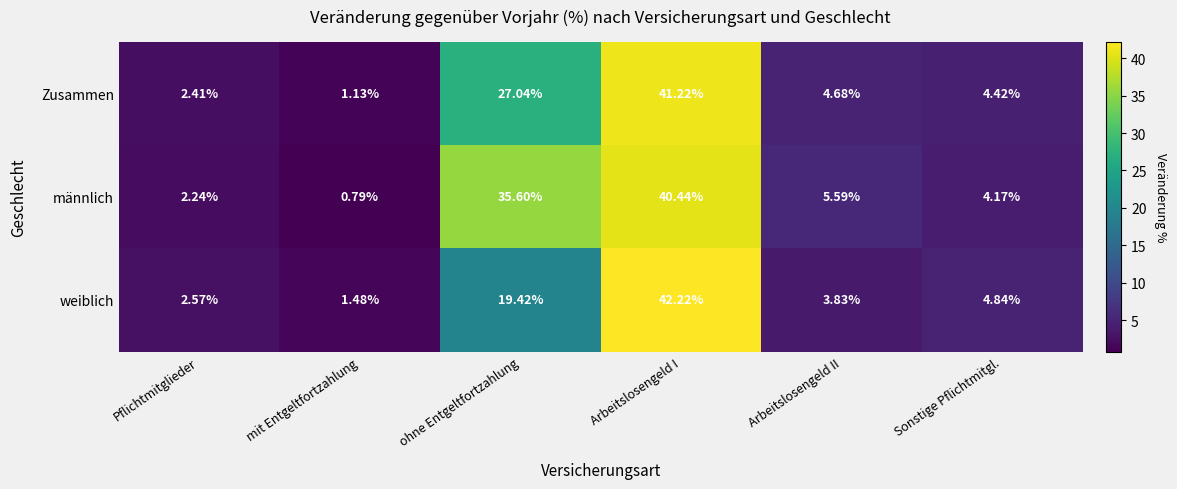

Between Arbeitslosengeld I and Sonstige Pflichtmitgl., which series saw the biggest shift?

weiblich